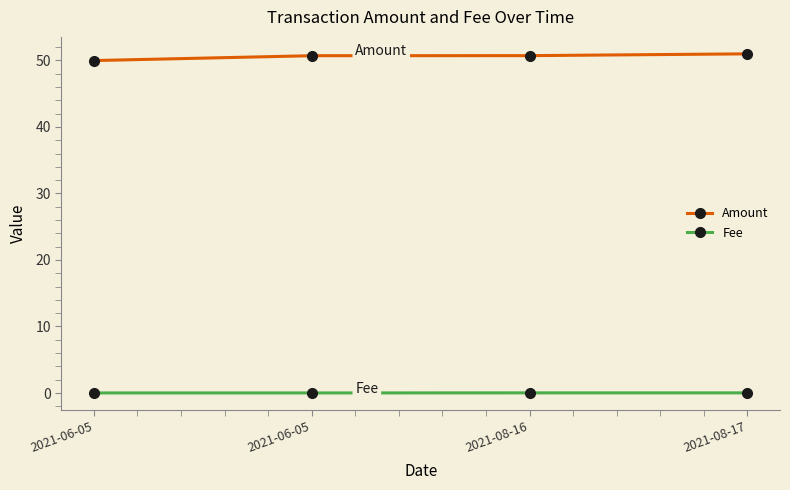

Is this an area chart (filled region under the line)?

No